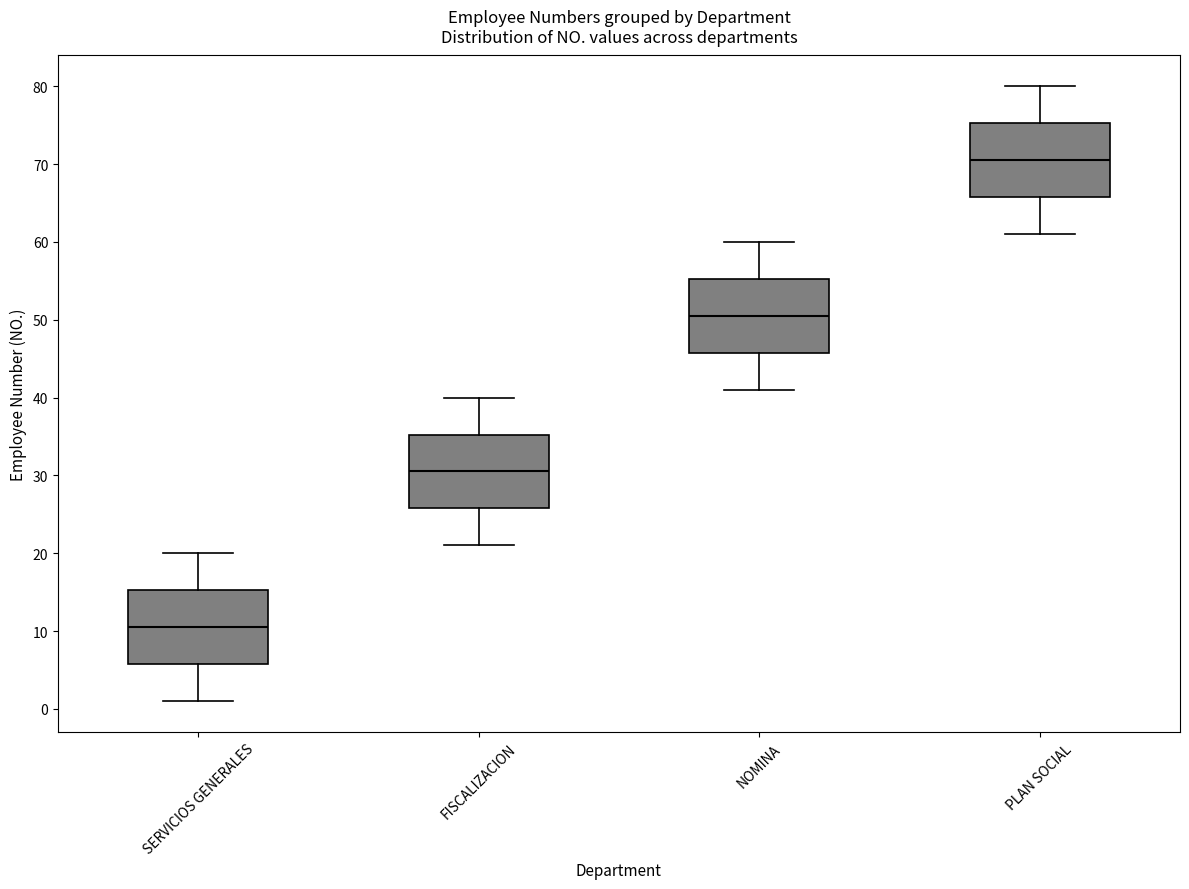

Reading left to right, read every box against the y-axis: the position of its median line, the range the box covers, and the ends of its whiskers. The values are not printed on the chart, so give them approximately, as read against the axis.

SERVICIOS GENERALES: median 11, box 6 to 15, whiskers 1 to 20
FISCALIZACION: median 31, box 26 to 35, whiskers 21 to 40
NOMINA: median 51, box 46 to 55, whiskers 41 to 60
PLAN SOCIAL: median 71, box 66 to 75, whiskers 61 to 80